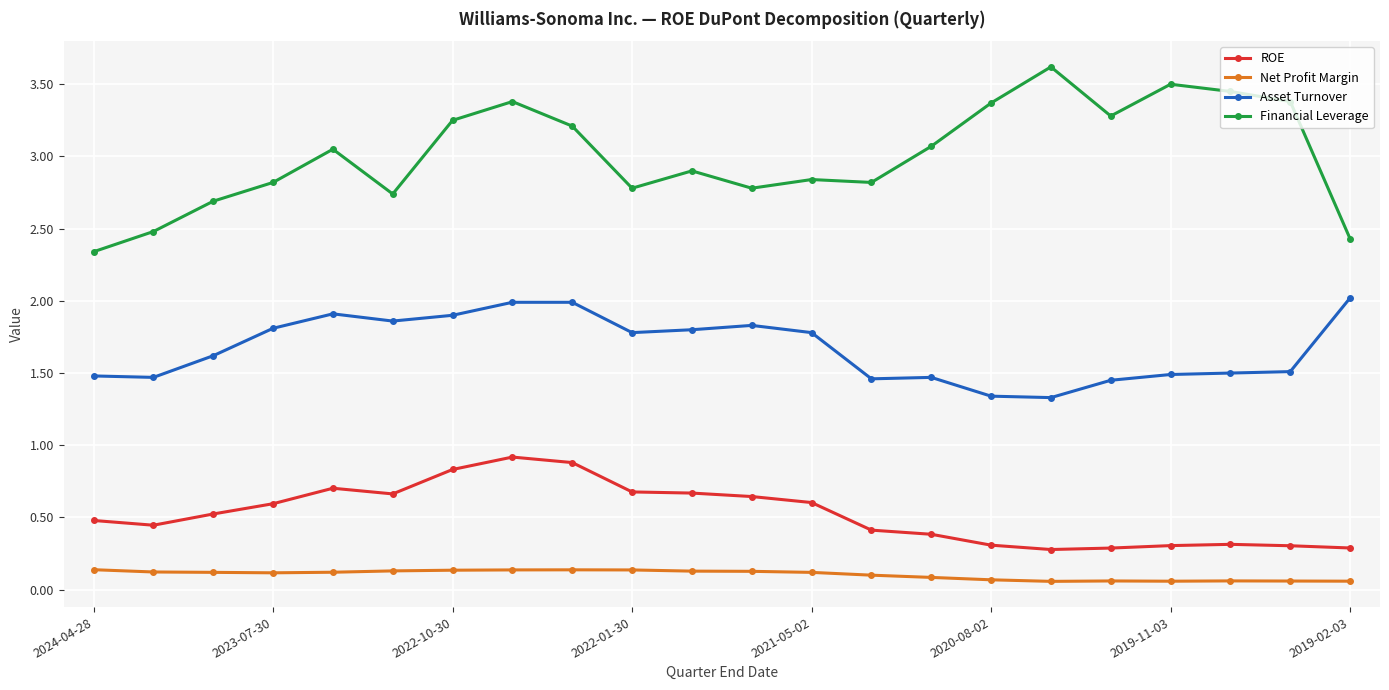

At how many categories does at least one series exceed 0?

22